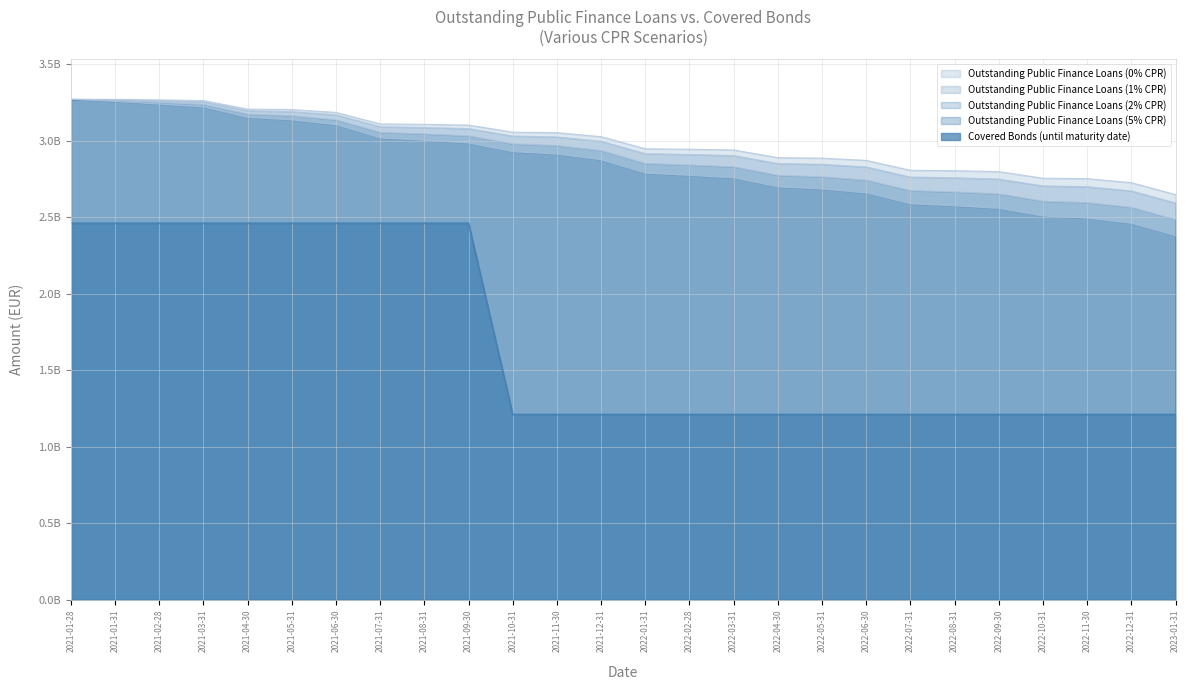

What is the difference between the highest and lowest values at 2021-11-30?

1841988025.6